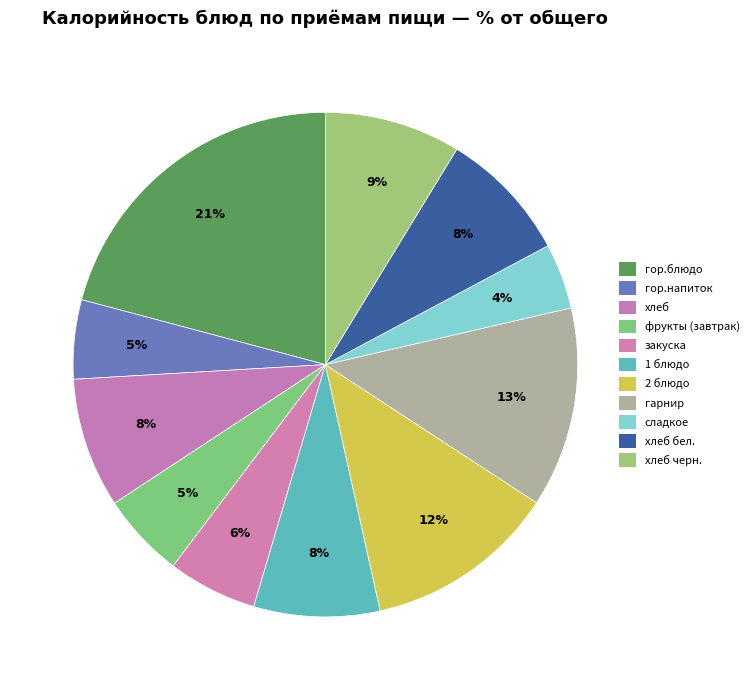

True or false: гор.напиток accounts for 5% of the total.

True